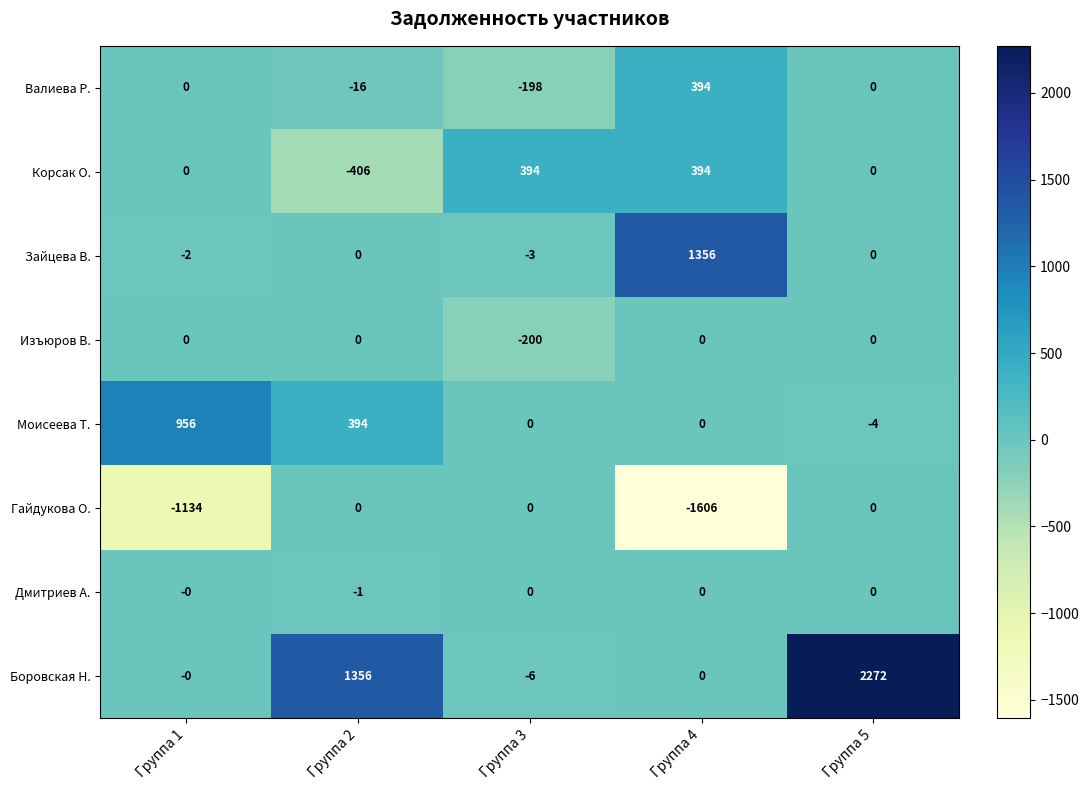

How many data points in Корсак О. are less than 0?

1